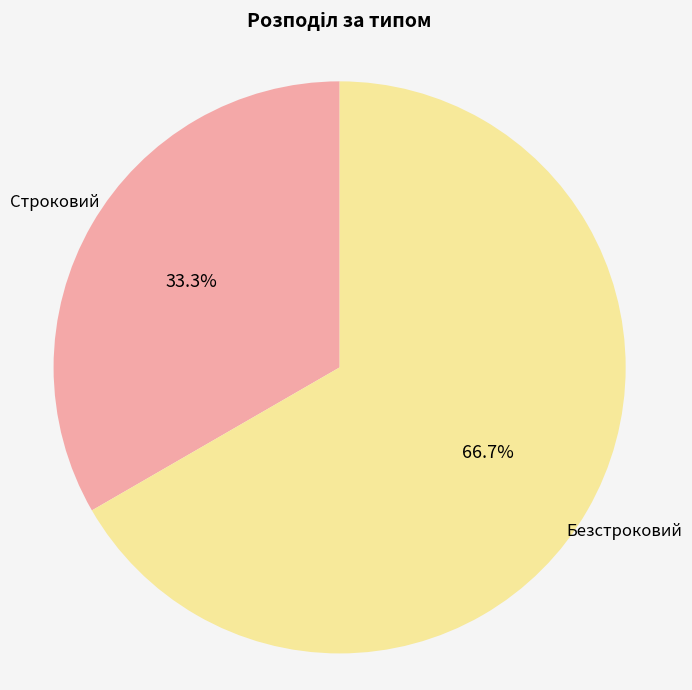

How many segments does this pie chart have?

2